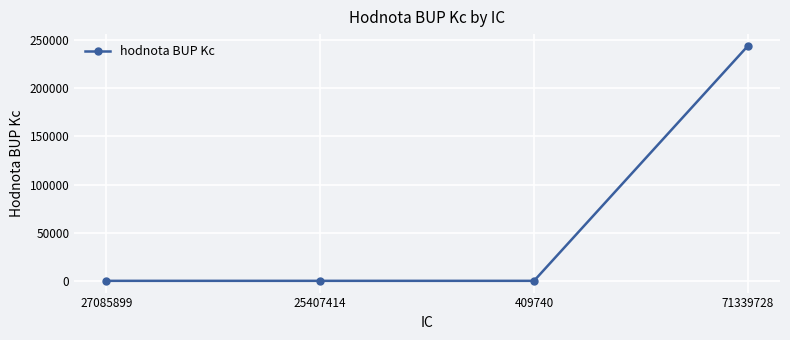

What is the difference between the maximum and minimum values?

243515.6